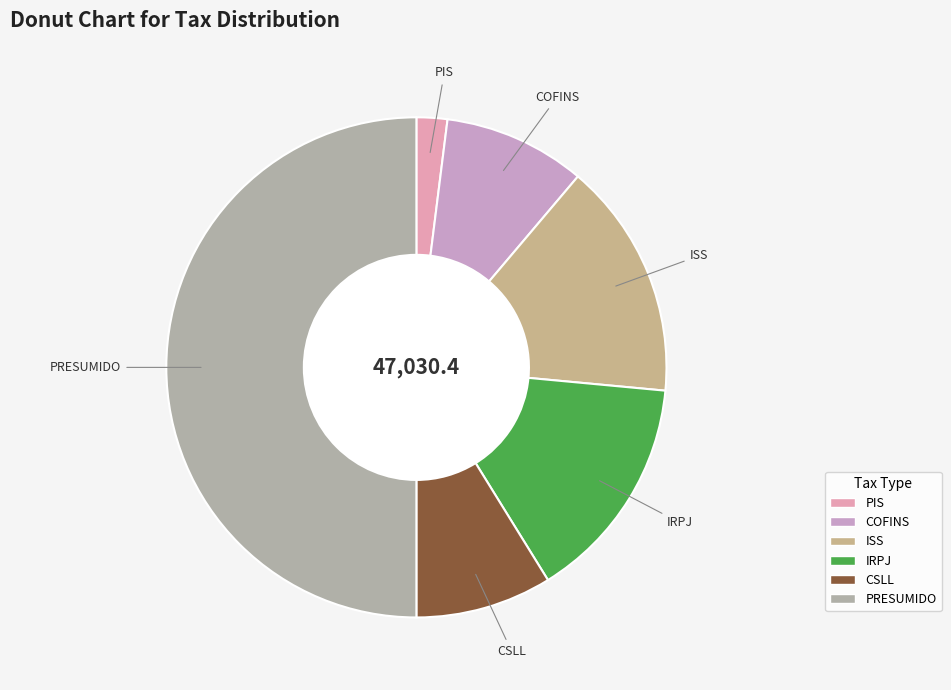

Which category has the biggest portion of the pie?

PRESUMIDO